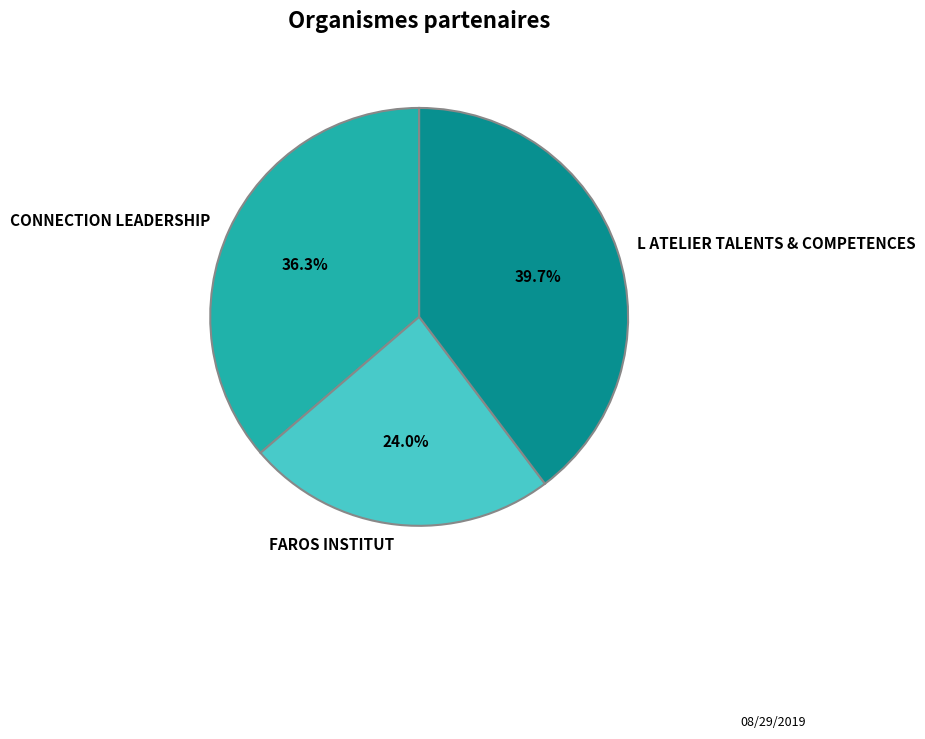

What is the ratio of the value at FAROS INSTITUT to the value at CONNECTION LEADERSHIP?

0.7